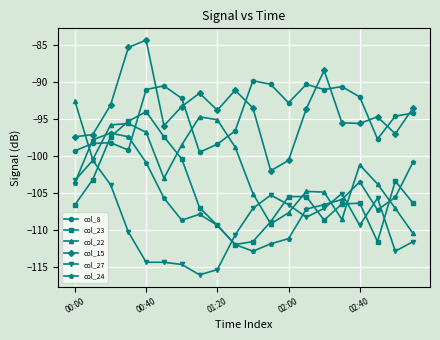

True or false: col_27 and col_8 intersect in this chart.

False